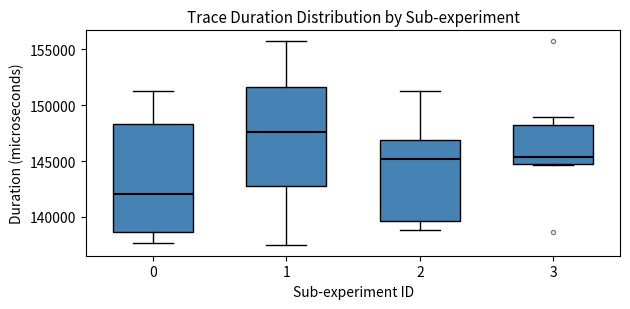

Where does the upper whisker of the box at x = 1 end on the y-axis? The values are not printed on the chart, so give them approximately, as read against the axis.

156000